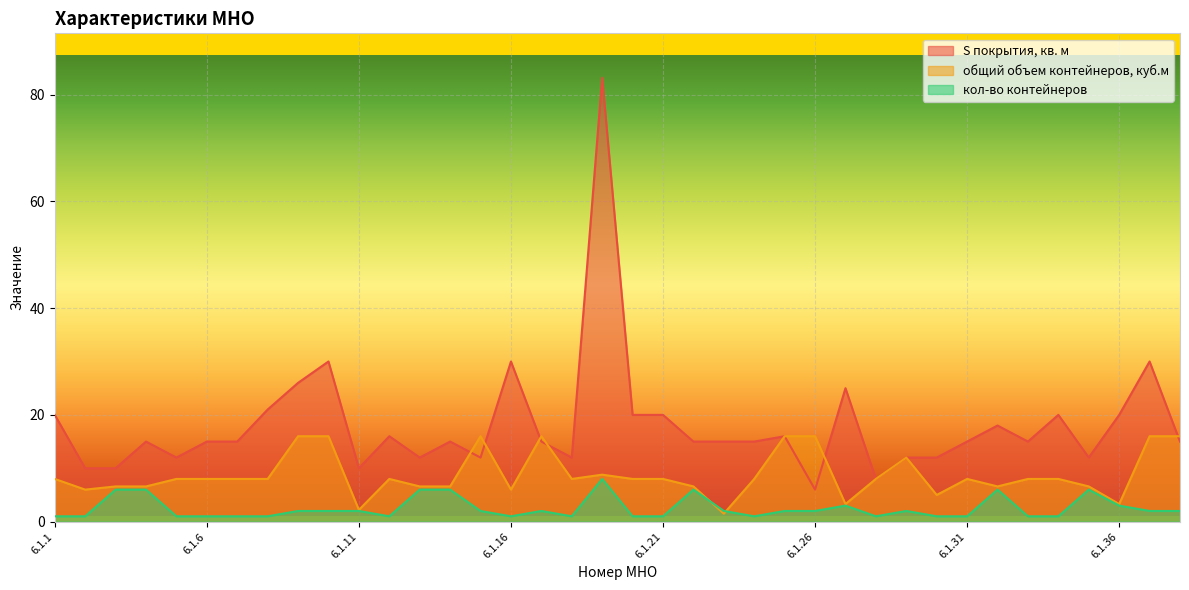

The value of кол-во контейнеров at 6.1.12 is 1.6. True or false?

False